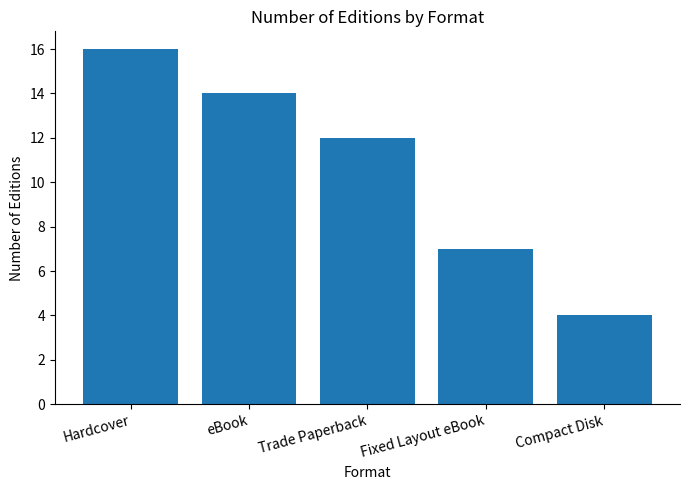

Are the bars grouped side by side (vs. stacked)?

No